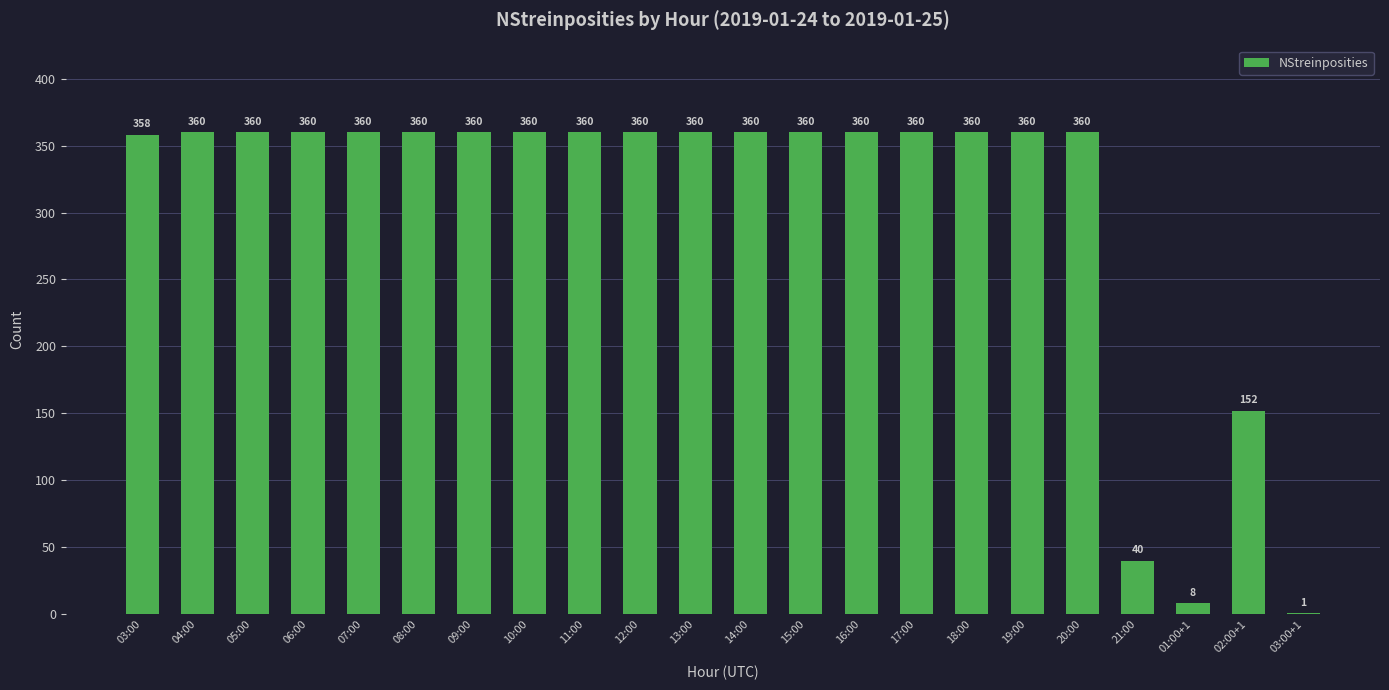

Approximately how many times larger is the value at 06:00 compared to 19:00?

1.0